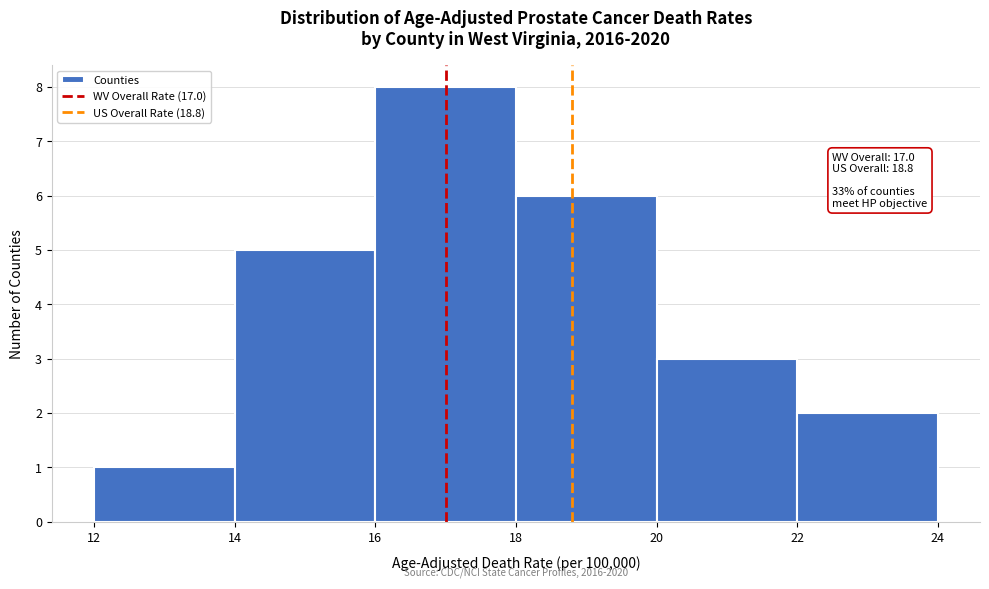

Over which range of the x-axis is the bar tallest?

16 to 18